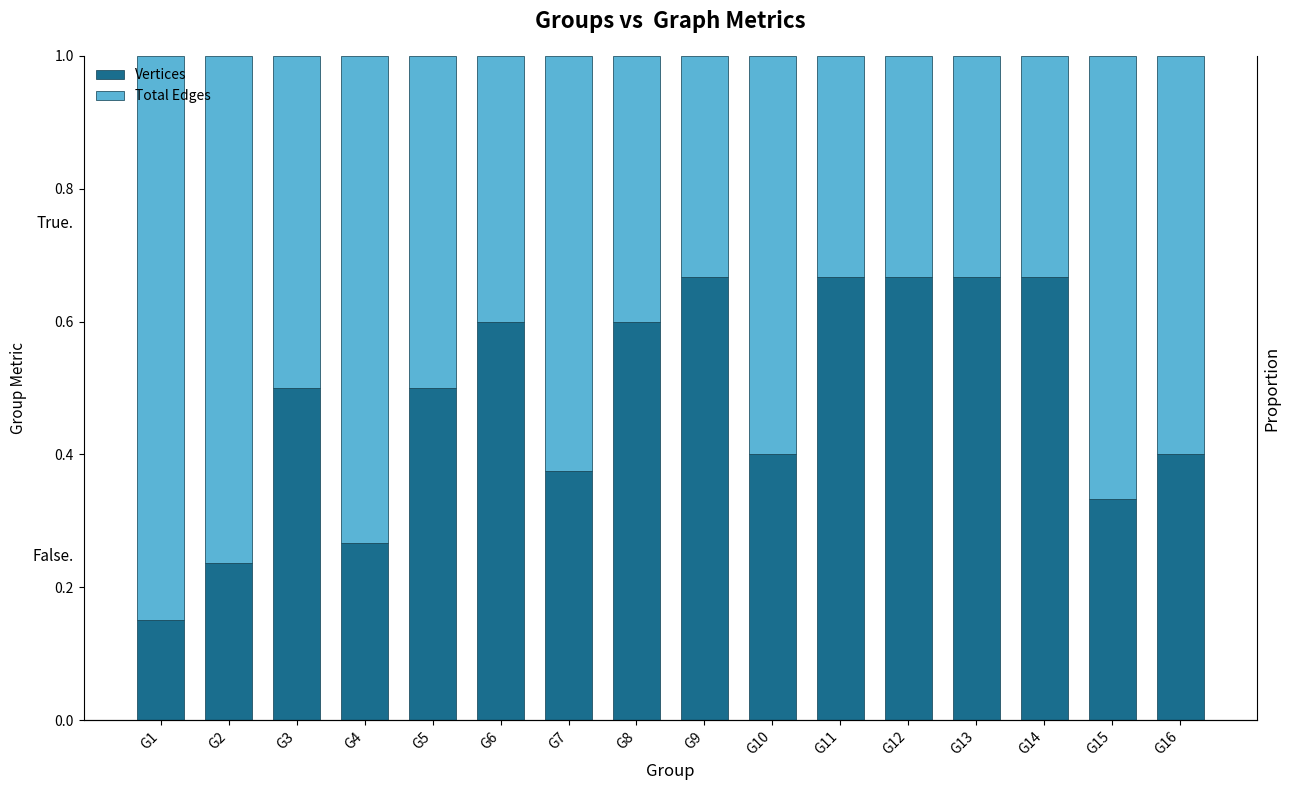

At G3, list the series in order from largest to smallest.

Vertices, Total Edges